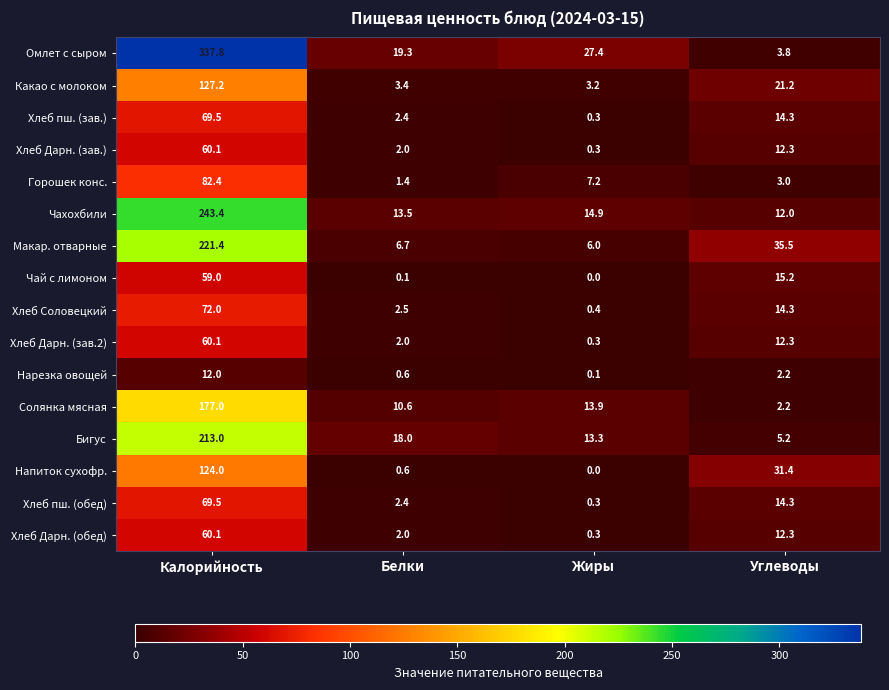

At which category is the sum across all series the highest?

Калорийность